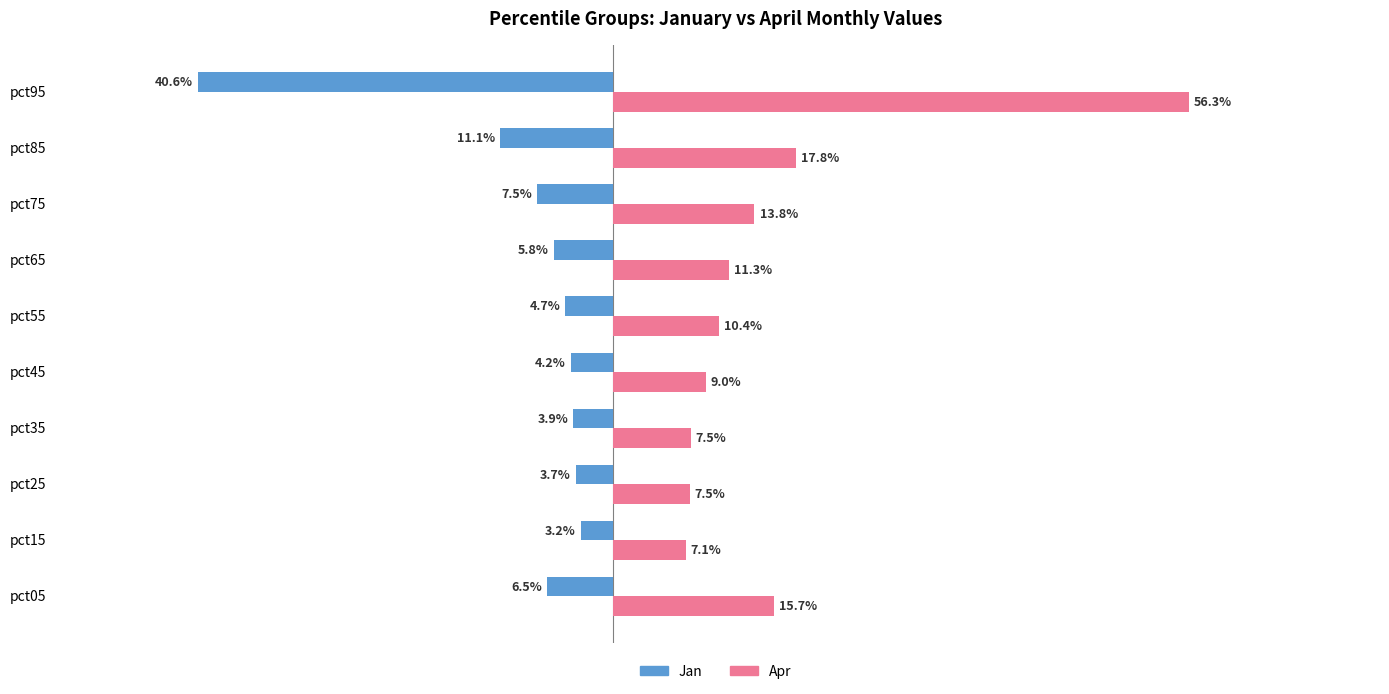

What is the maximum value for Jan?

0.4